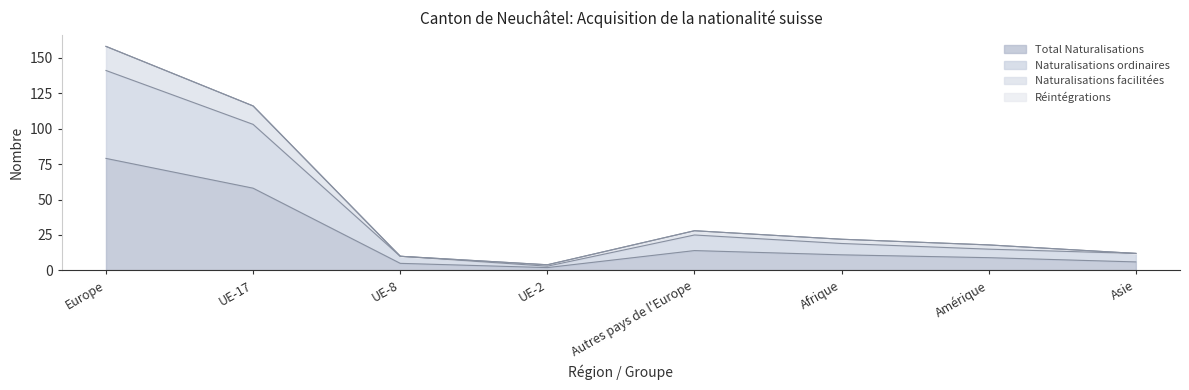

True or false: Total Naturalisations has a value of 17 at Afrique.

False